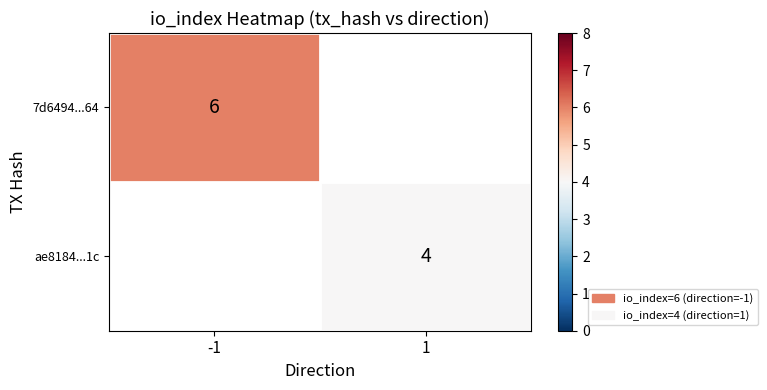

True or false: ae8184...1c has a value of 1 at 1.

False